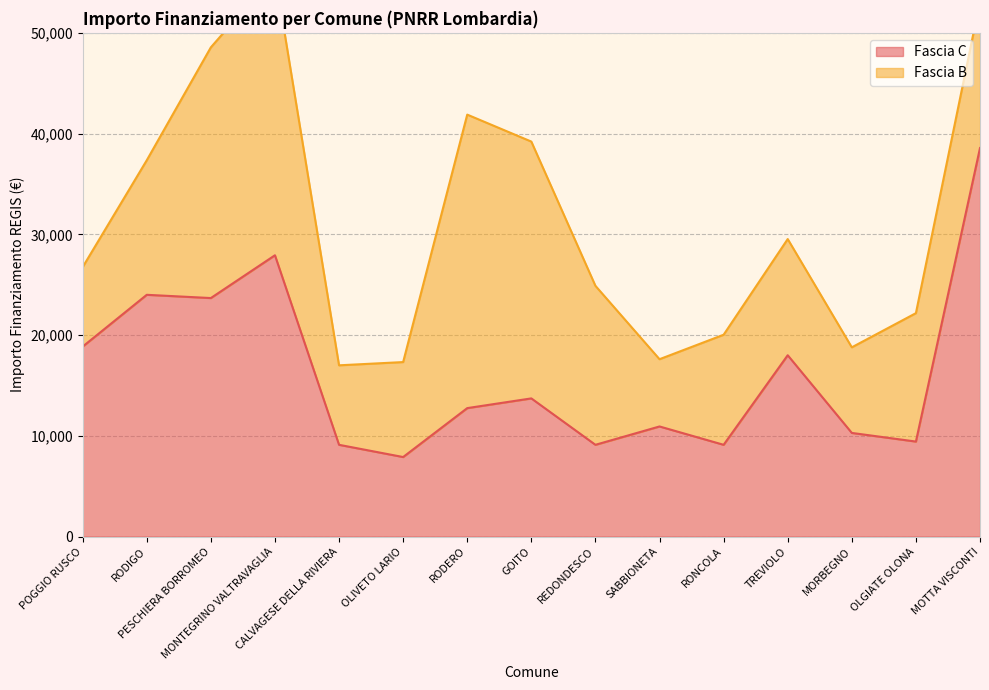

What is the change in value from POGGIO RUSCO to MOTTA VISCONTI?

+19711